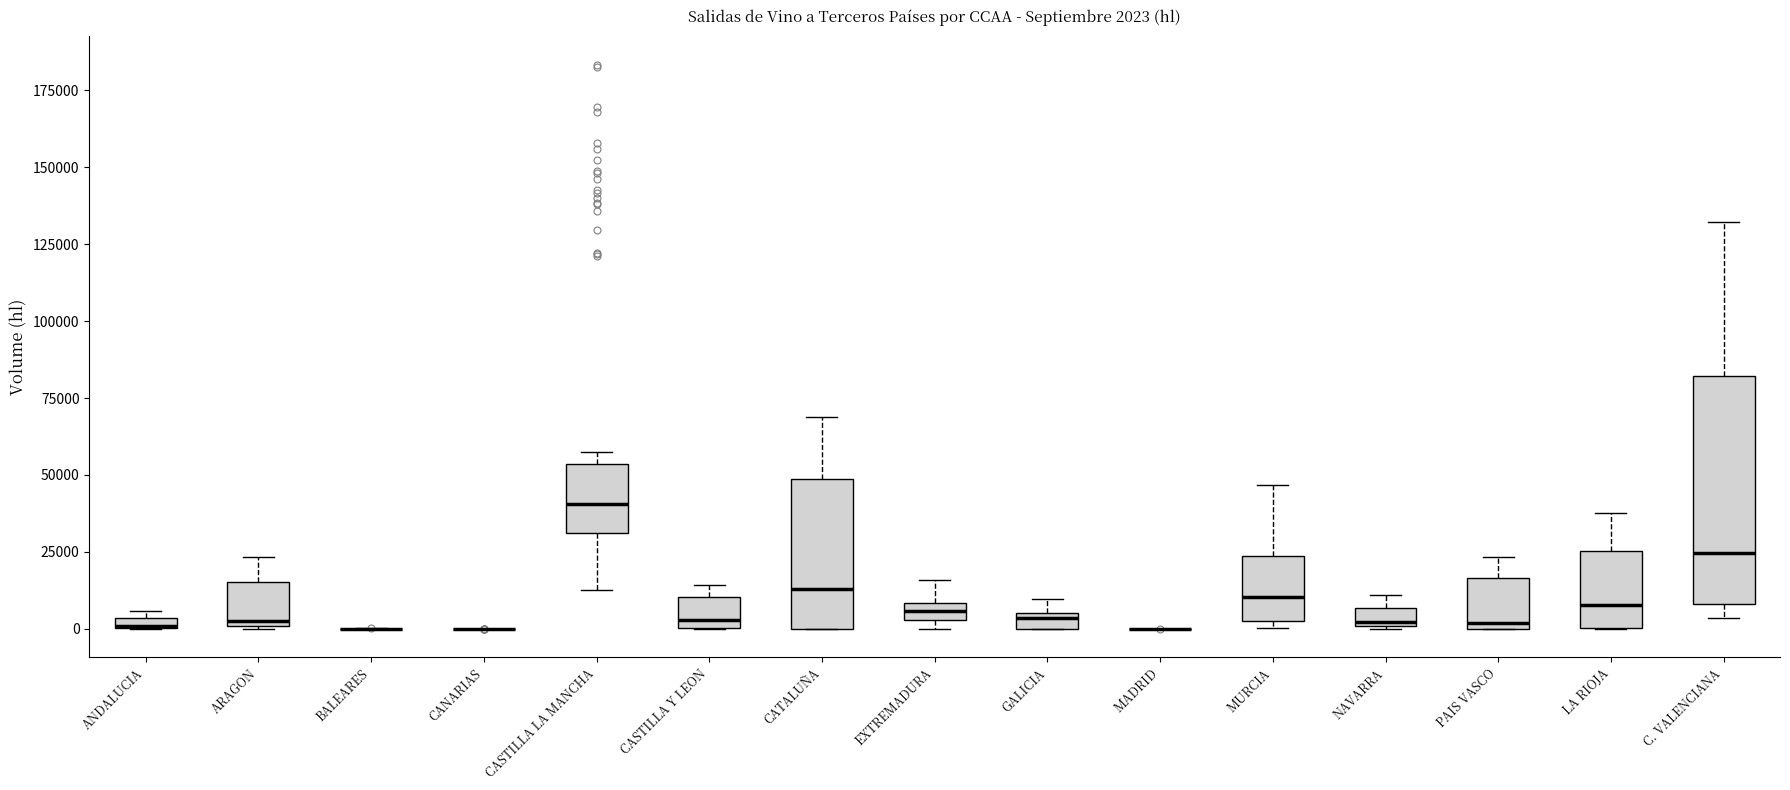

Comparing the boxes themselves (not the whiskers), which one is the tallest?

C. VALENCIANA